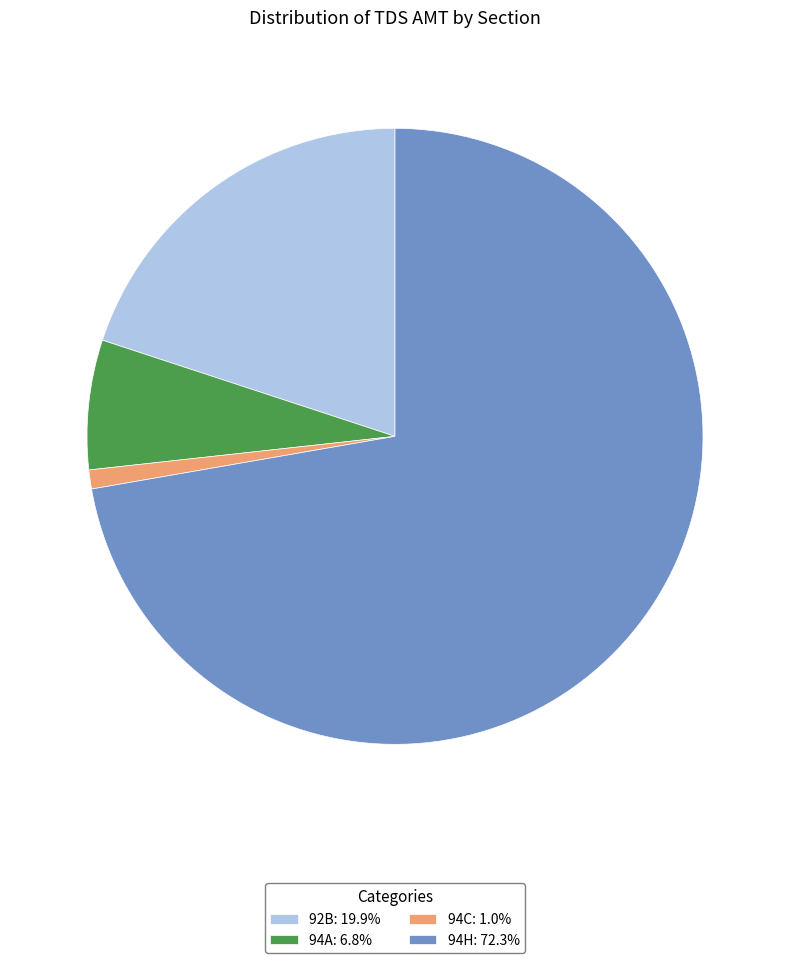

Is it true that 94A is 1% of the pie?

False